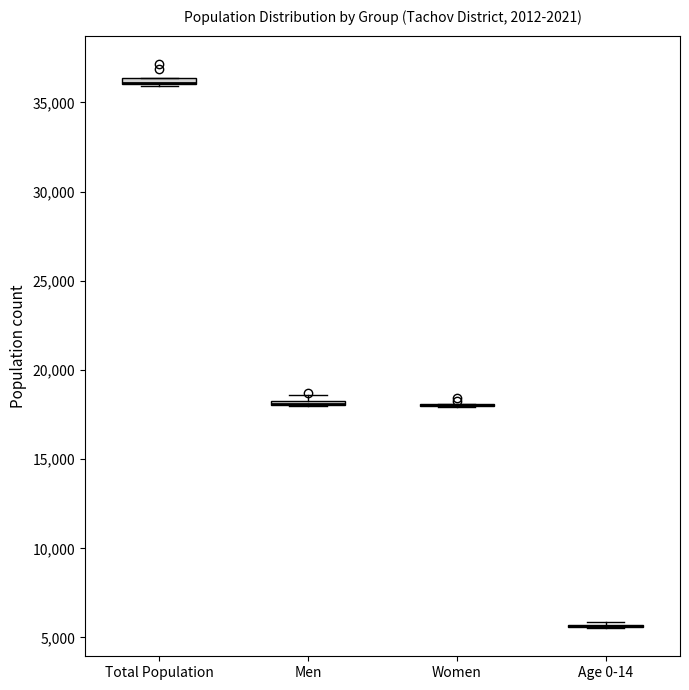

Where is the lower edge of the box for Total Population on the y-axis? The values are not printed on the chart, so give them approximately, as read against the axis.

36000